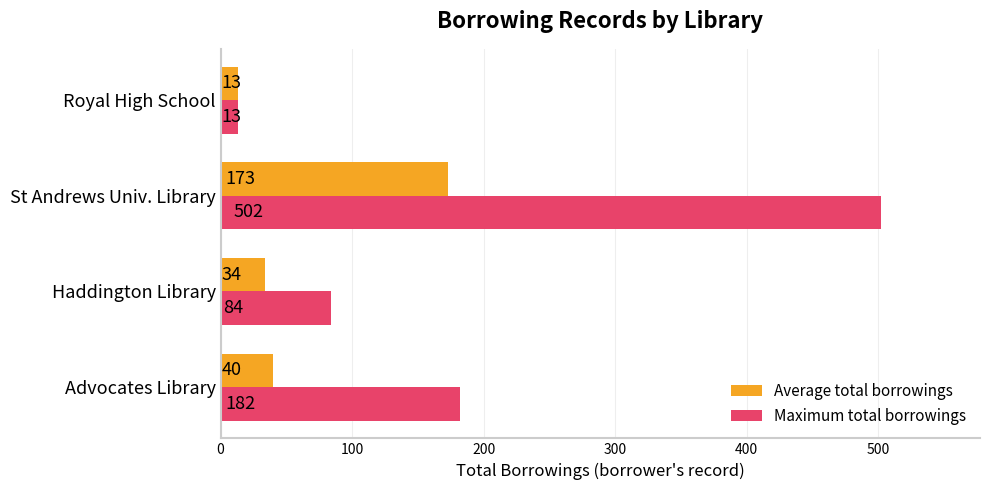

The Average total borrowings series shows 13 at Royal High School. True or false?

True